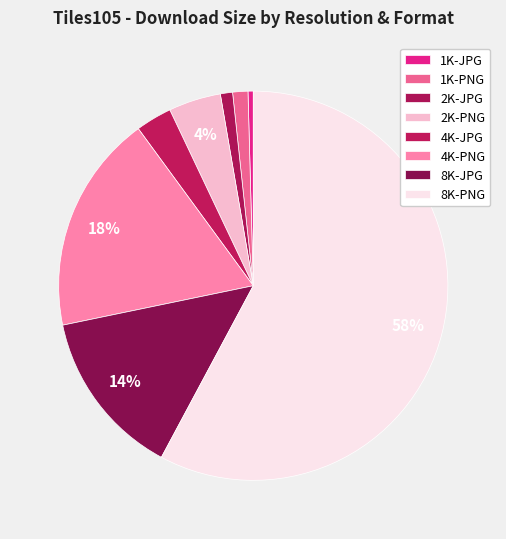

Do 8K-JPG and 1K-JPG together represent more than half of the pie?

No